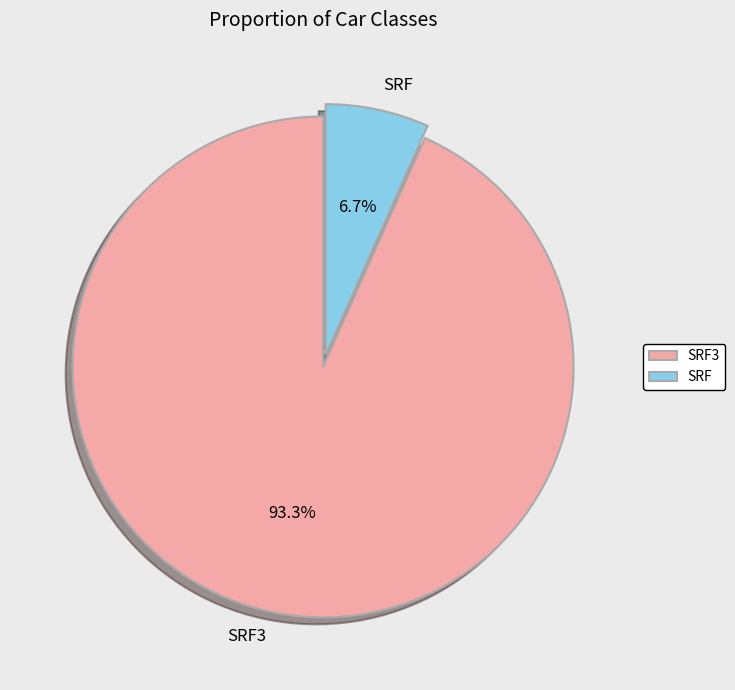

How many slices are in this pie chart?

2